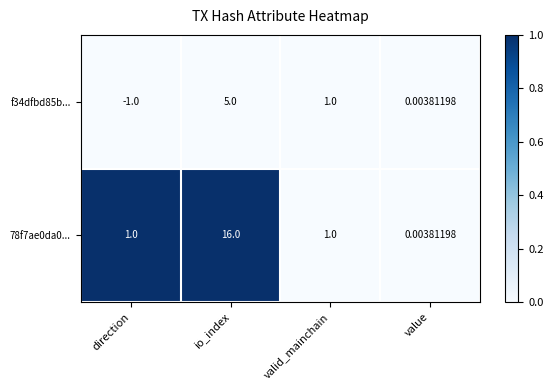

Rank the categories by f34dfbd85b... value from highest to lowest.

io_index, valid_mainchain, value, direction